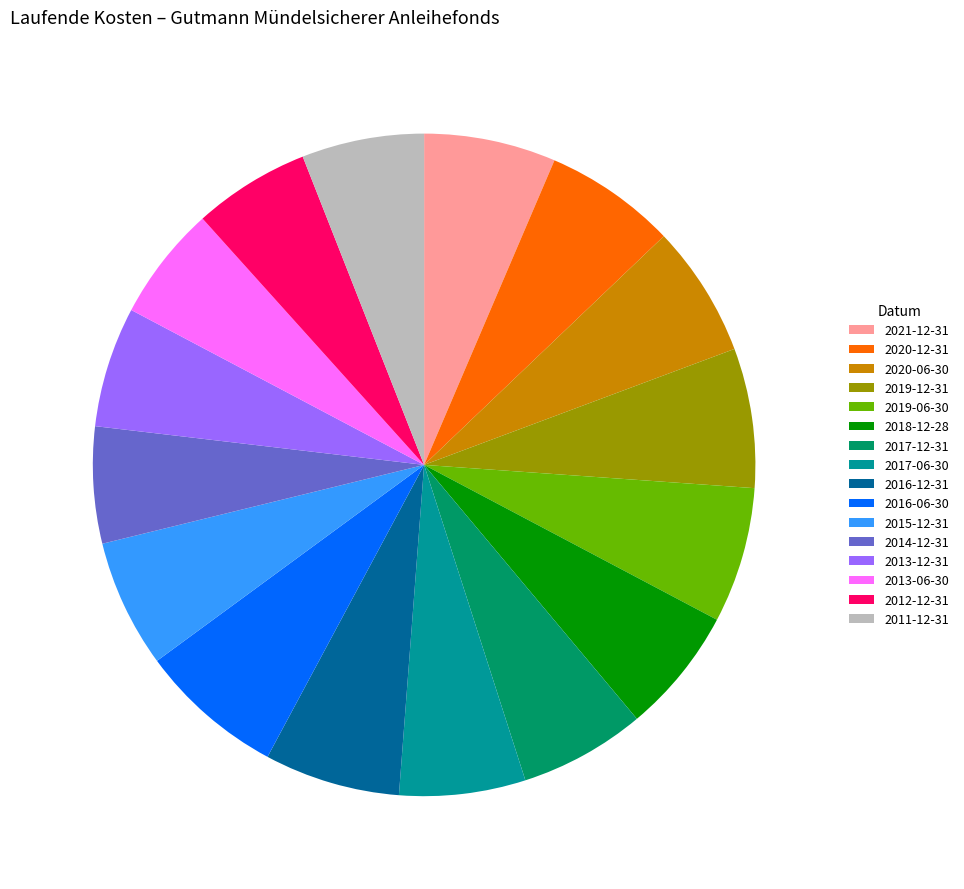

Is 2020-12-31 the majority of the pie?

No